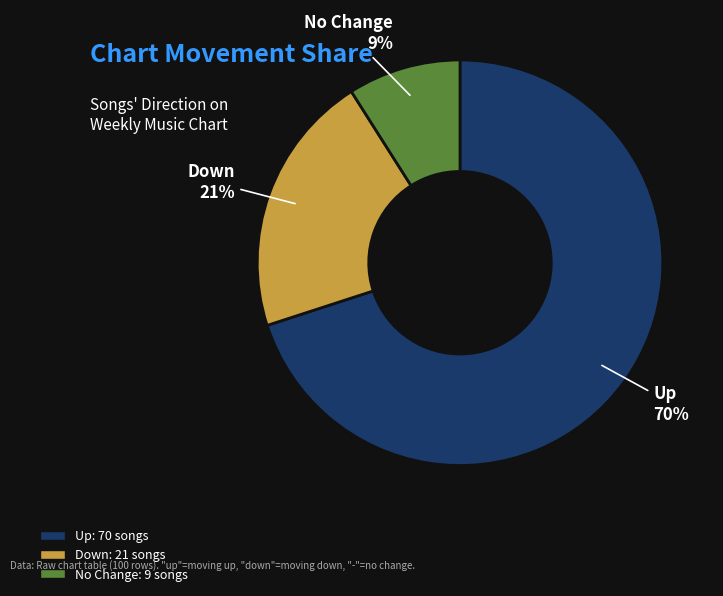

Is there any slice that represents more than half of the pie?

Yes